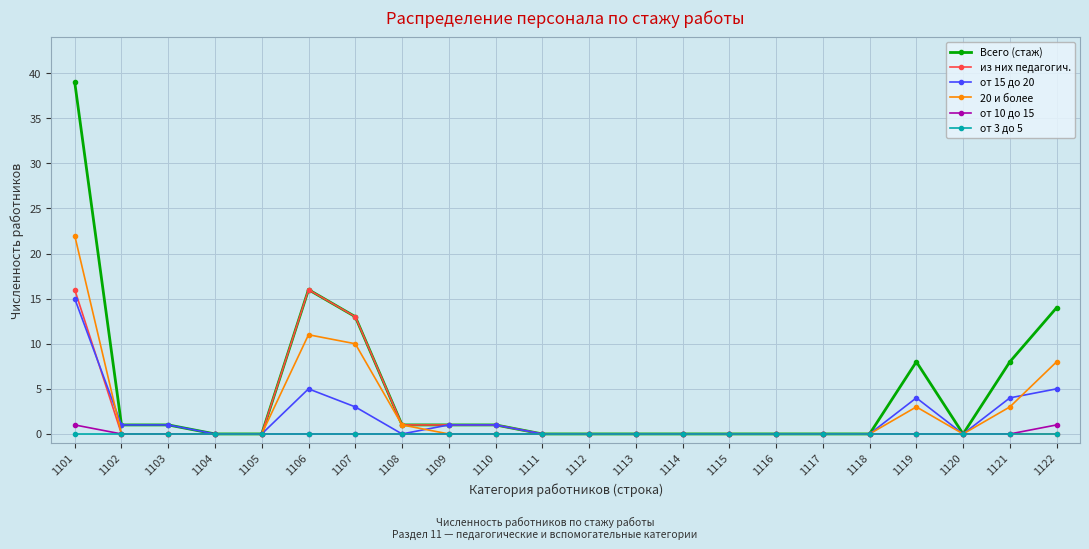

Which series changed the most between 1101 and 1112?

Всего (стаж)